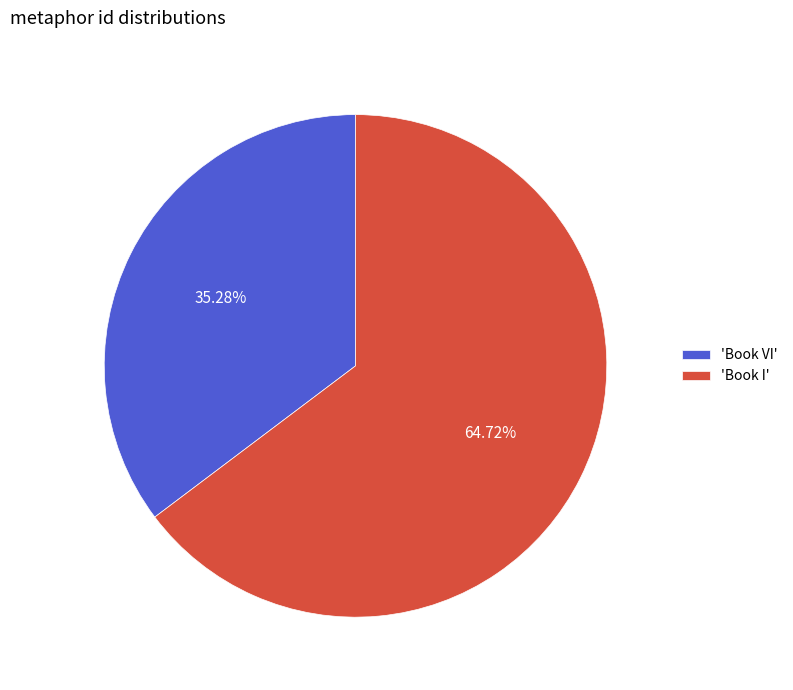

Rank the categories by value from lowest to highest.

'Book VI', 'Book I'